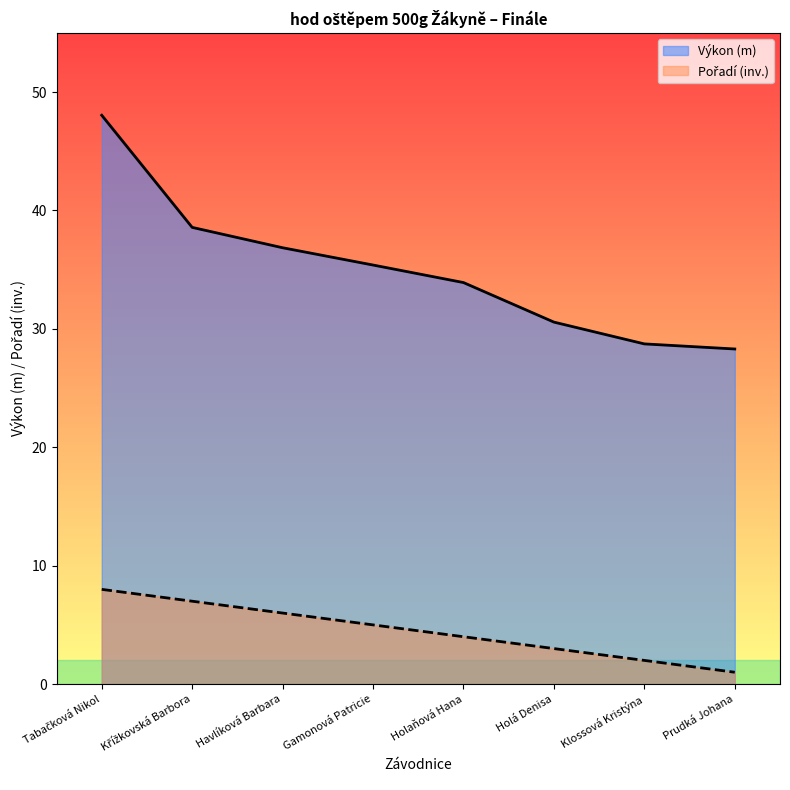

What is the maximum value shown in the chart?

48.0